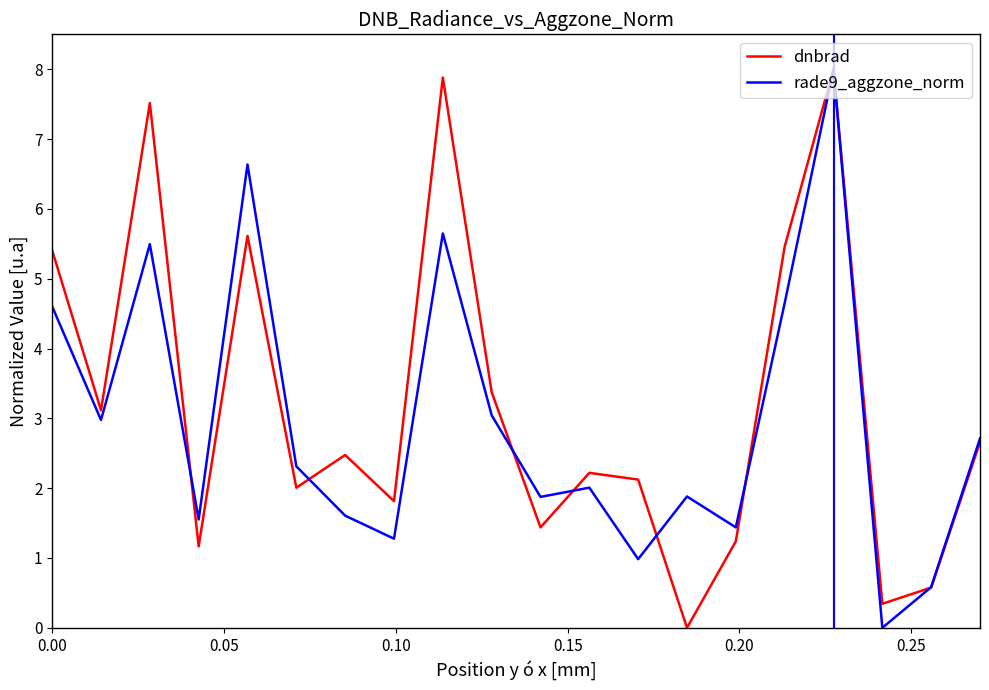

Reading right to left, transcribe all the data shown in this chart.

dnbrad: 2.7	0.6	0.3	8.0	5.5	1.2	0.0	2.1	2.2	1.4	3.4	7.9	1.8	2.5	2.0	5.6	1.2	7.5	3.1	5.4
rade9_aggzone_norm: 2.7	0.6	0.0	8.0	4.7	1.4	1.9	1.0	2.0	1.9	3.0	5.6	1.3	1.6	2.3	6.6	1.6	5.5	3.0	4.6